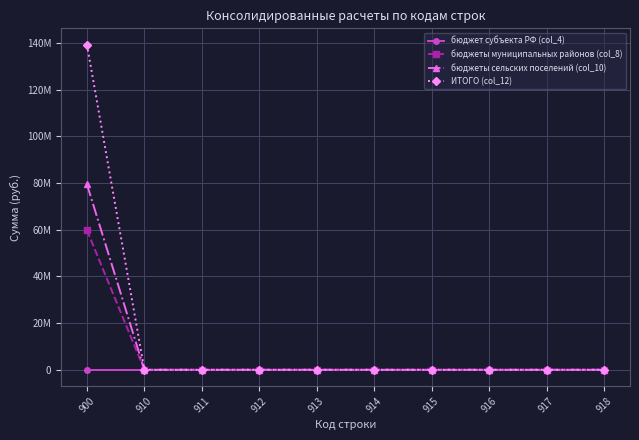

True or false: бюджеты муниципальных районов (col_8) and бюджет субъекта РФ (col_4) cross at least once.

False